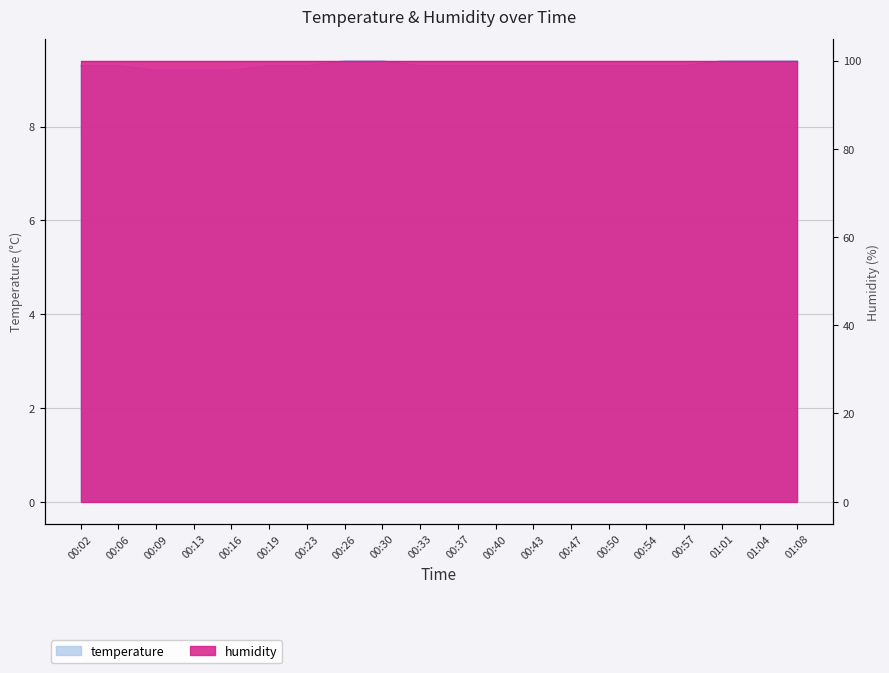

Rank the categories by value from lowest to highest.

00:09, 00:13, 00:16, 00:02, 00:06, 00:19, 00:23, 00:33, 00:37, 00:40, 00:43, 00:47, 00:50, 00:54, 00:57, 00:26, 00:30, 01:01, 01:04, 01:08